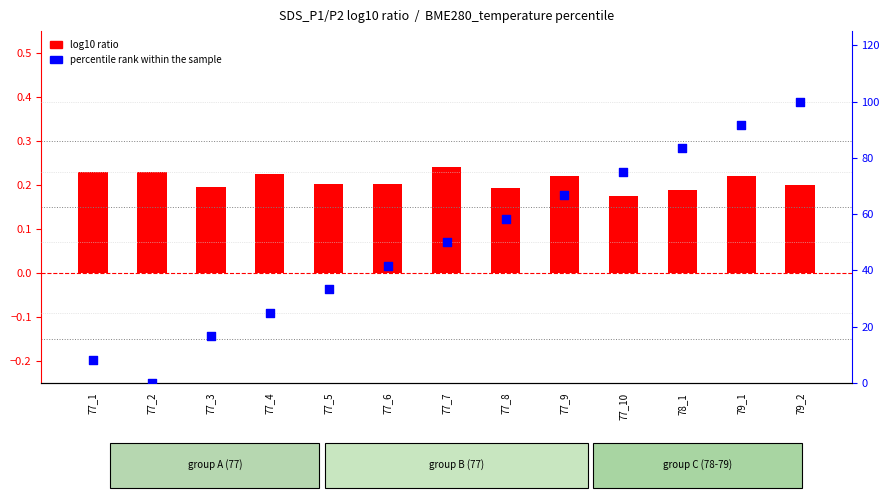

What is the change in value from 77_7 to 78_1?

+33.3